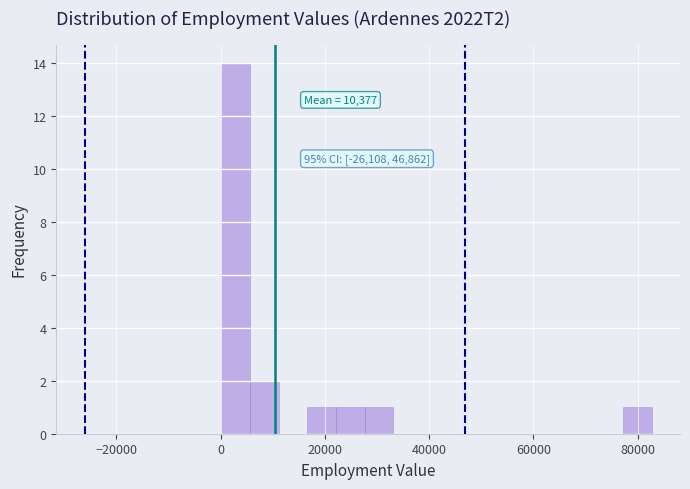

Around what value on the x-axis is the tallest bar? Give the approximate position of its centre, as read against the axis.

2000